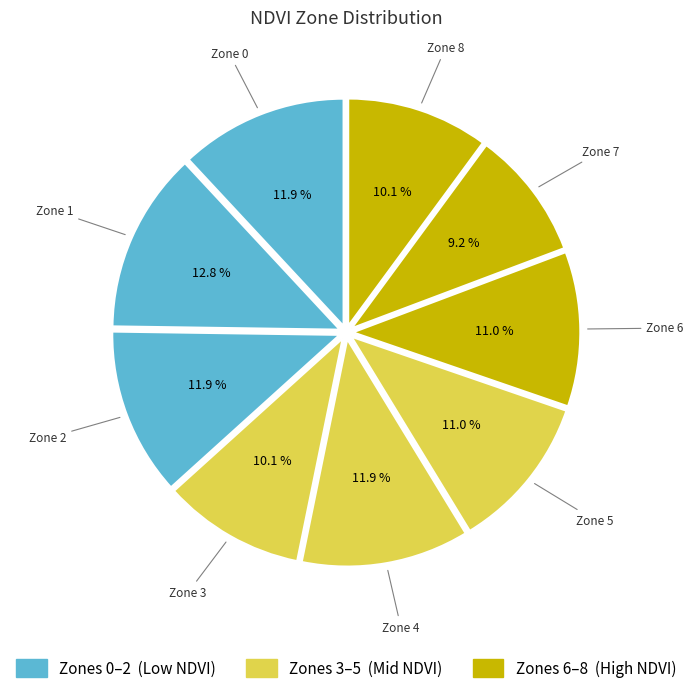

Which category has the biggest portion of the pie?

Zone 1